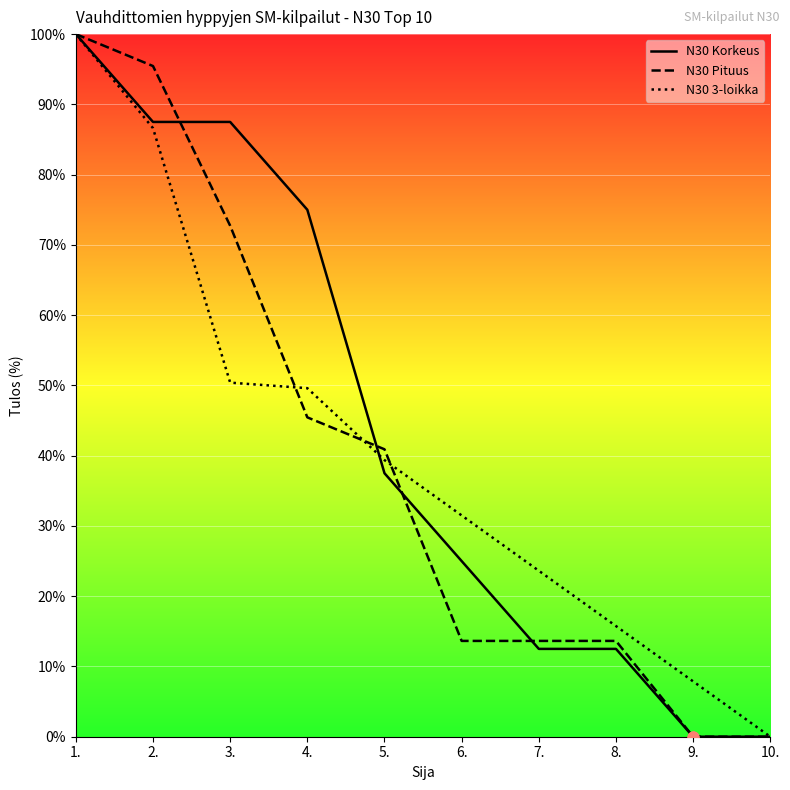

What are all the series names shown in the legend?

N30 Korkeus, N30 Pituus, N30 3-loikka